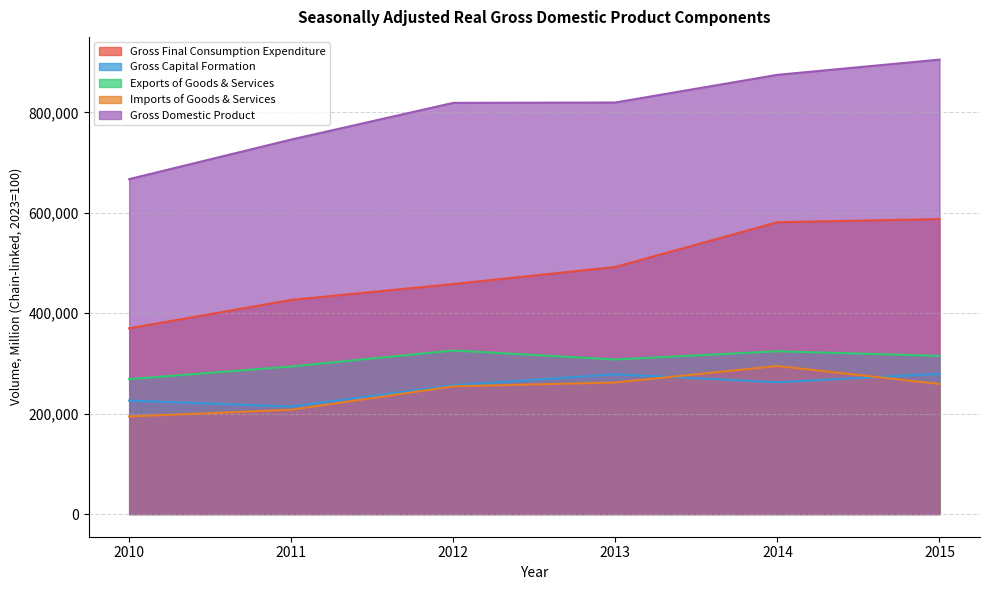

What are all the series names shown in the legend?

Gross Final Consumption Expenditure, Gross Capital Formation, Exports of Goods & Services, Imports of Goods & Services, Gross Domestic Product